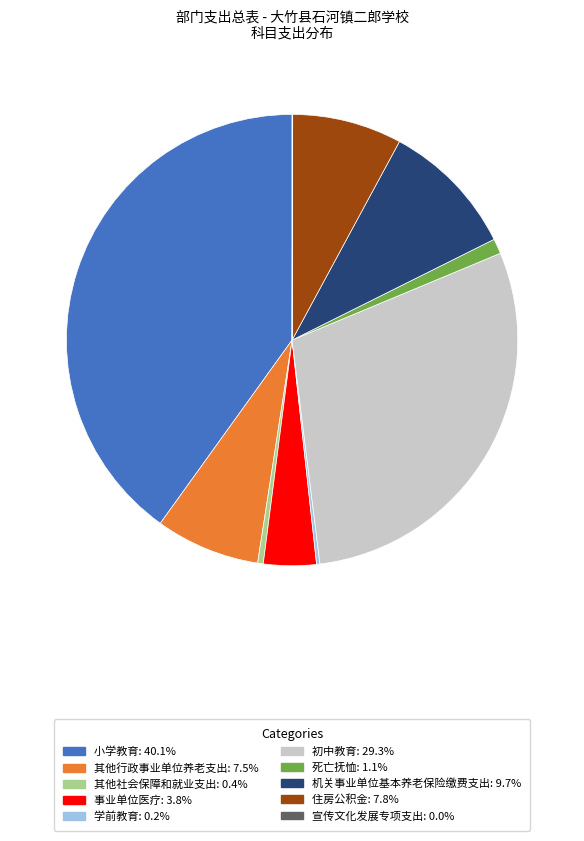

Approximately how many times larger is the value at 初中教育: 29.3% compared to 小学教育: 40.1%?

0.7